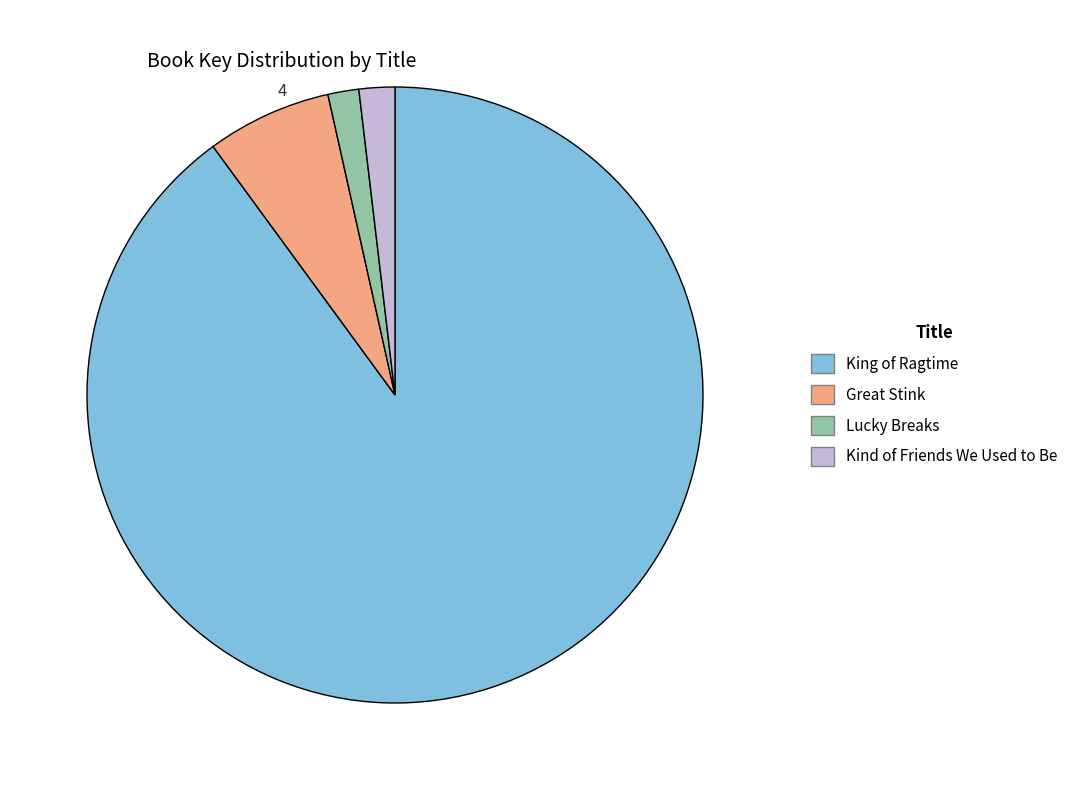

Between Great Stink and Lucky Breaks, which is larger?

Great Stink